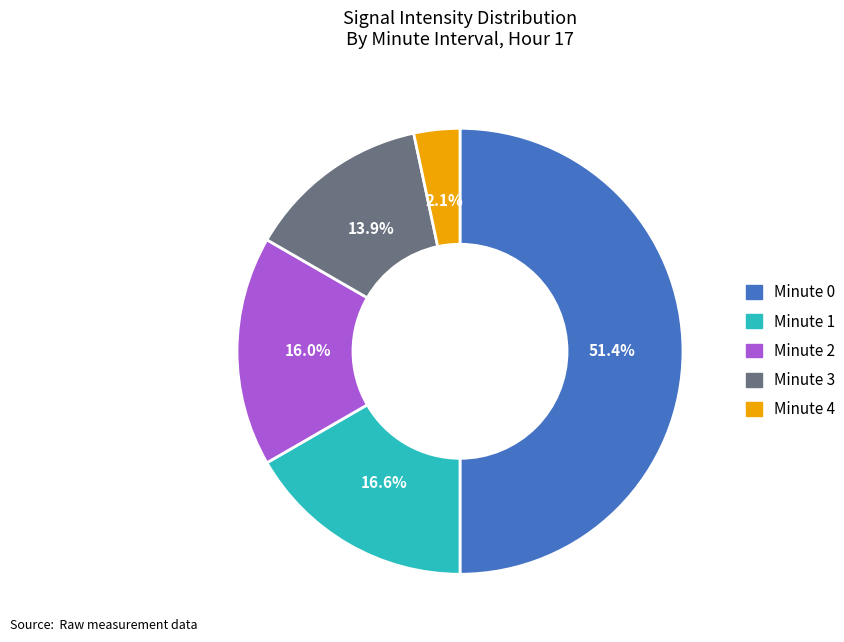

Does minute_3 represent more than half of the total?

No